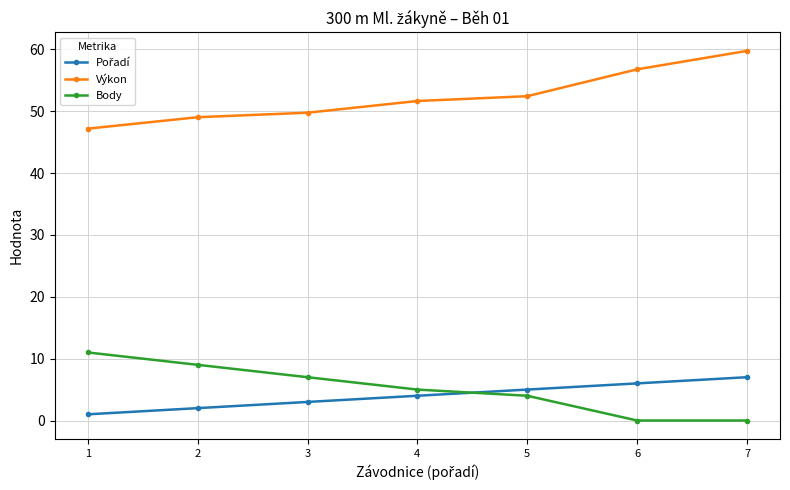

True or false: Výkon has a value of 82.2 at 5.

False